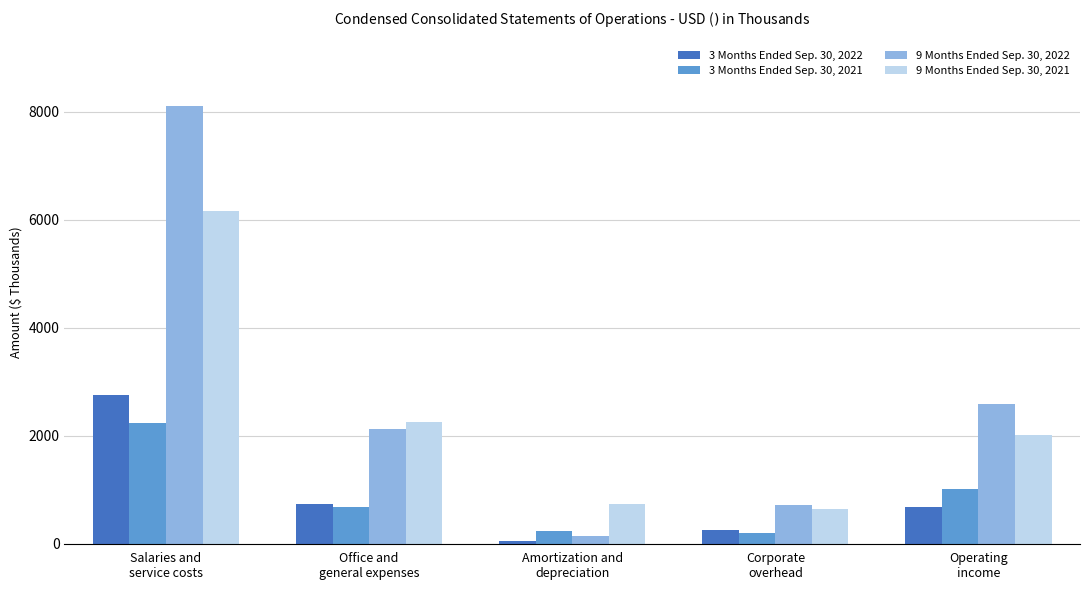

What is the average value of the 3 Months Ended Sep. 30, 2021 series?

875